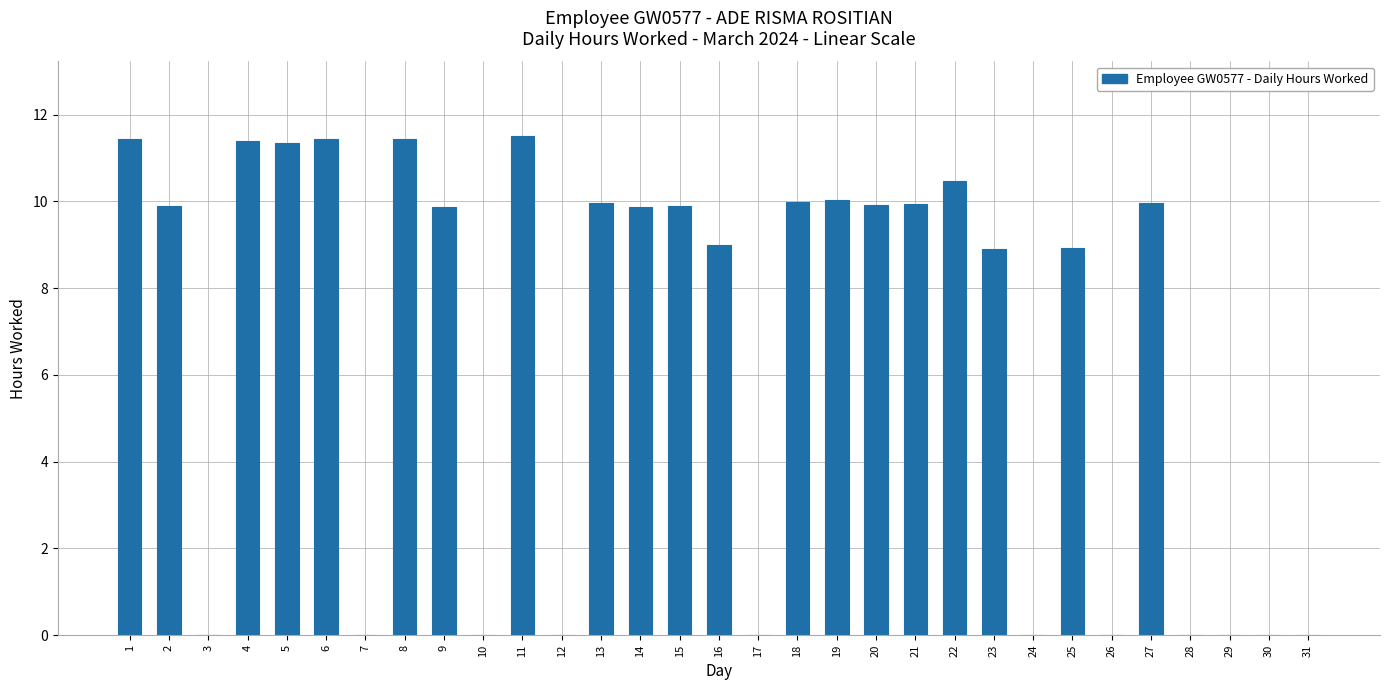

What is the ratio of the value at 22 to the value at 9?

1.1